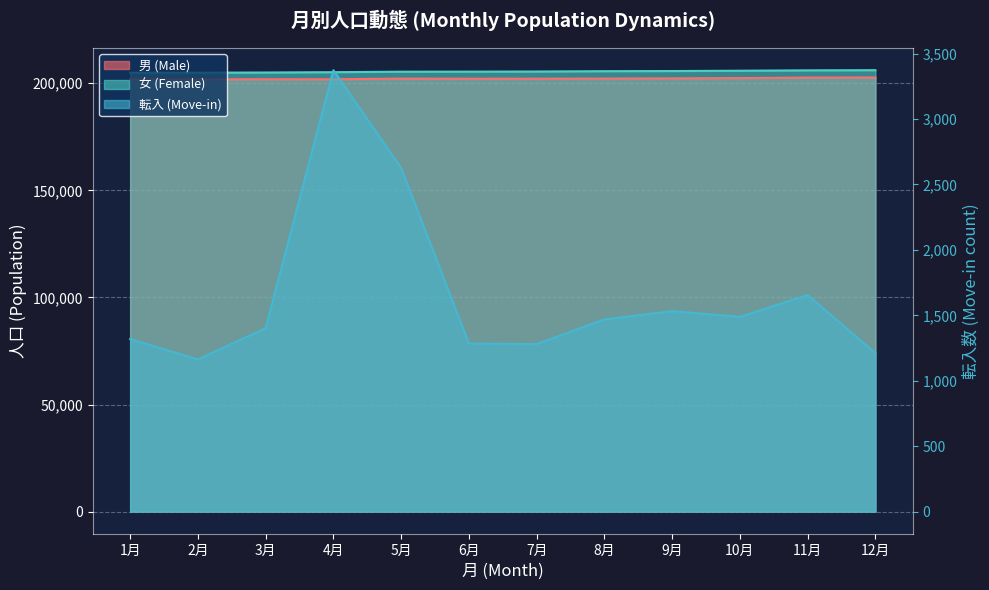

What is the total value across all series at 4月?

410346